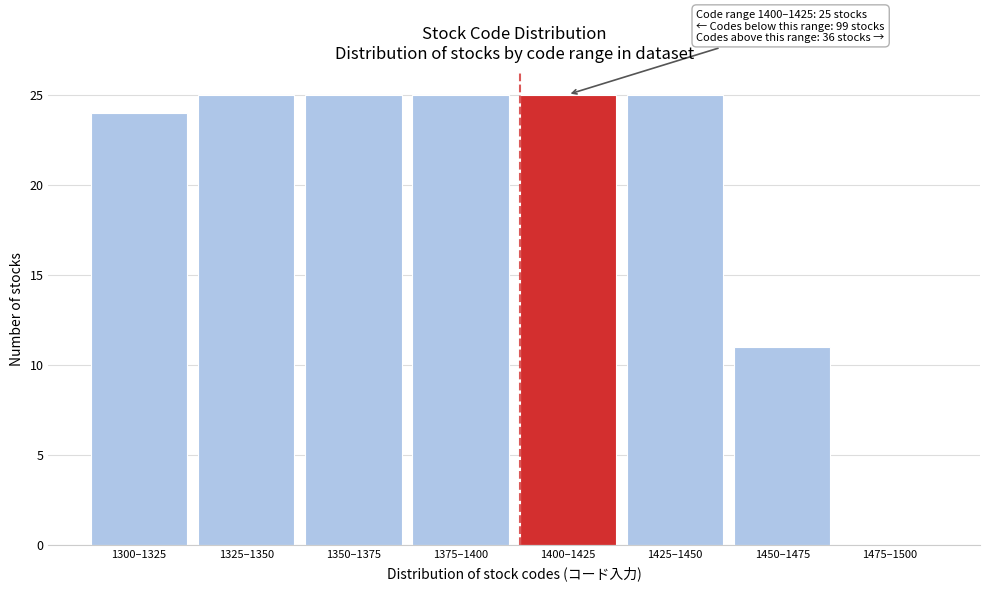

Reading left to right, list all the values displayed in this chart.

1300–1325=24	1325–1350=25	1350–1375=25	1375–1400=25	1400–1425=25	1425–1450=25	1450–1475=11	1475–1500=0